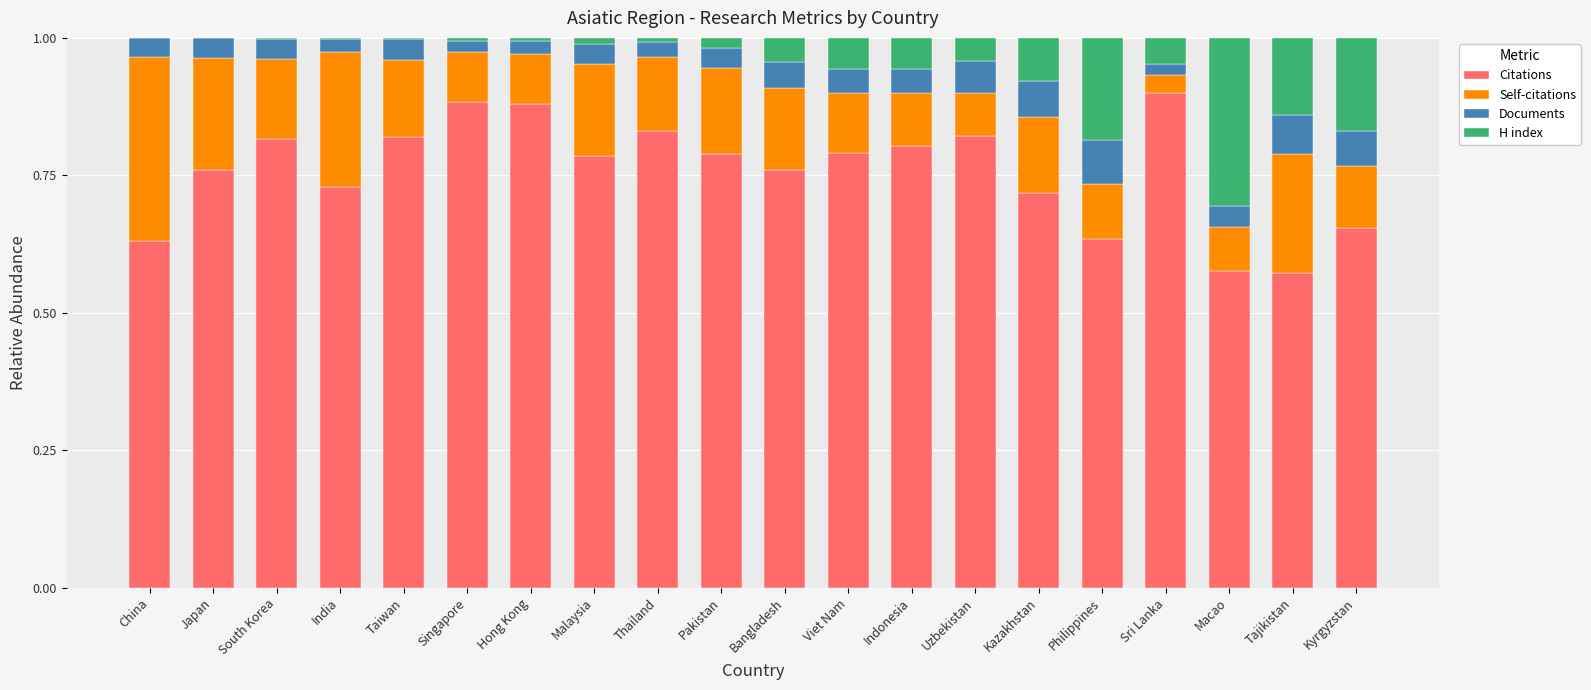

What are all the series names shown in the legend?

Citations, Self-citations, Documents, H index